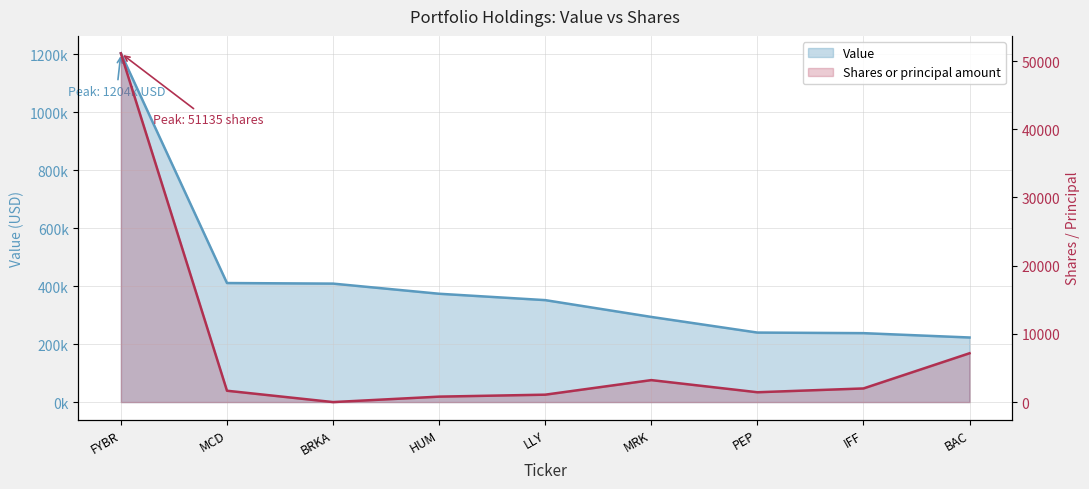

At which label is Value closest to 713500?

MCD